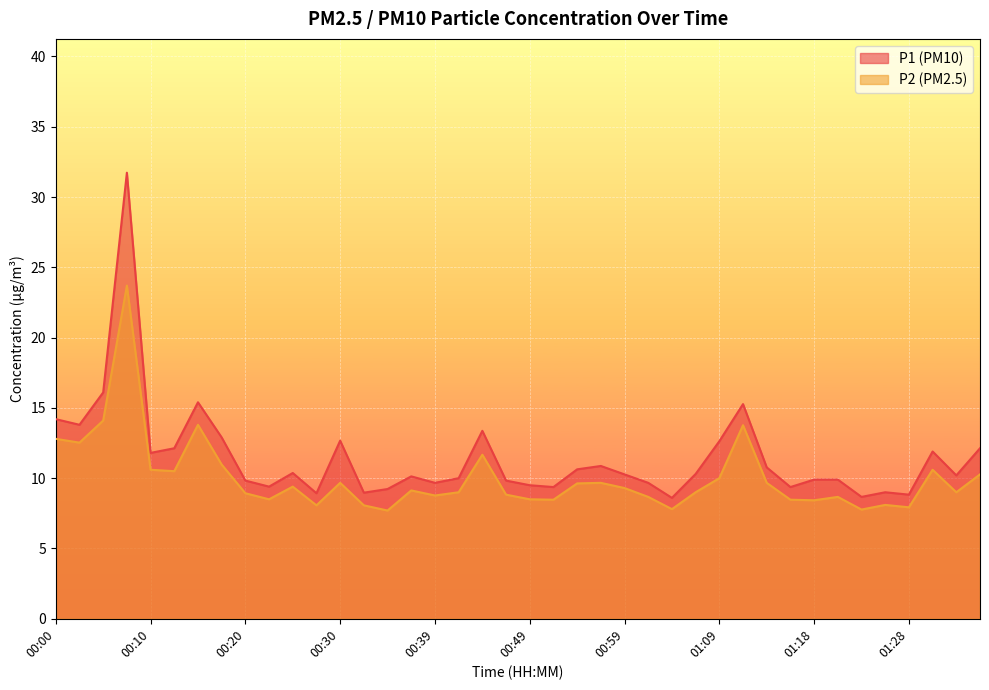

True or false: P1 has more than 2 points higher than both neighbors.

True